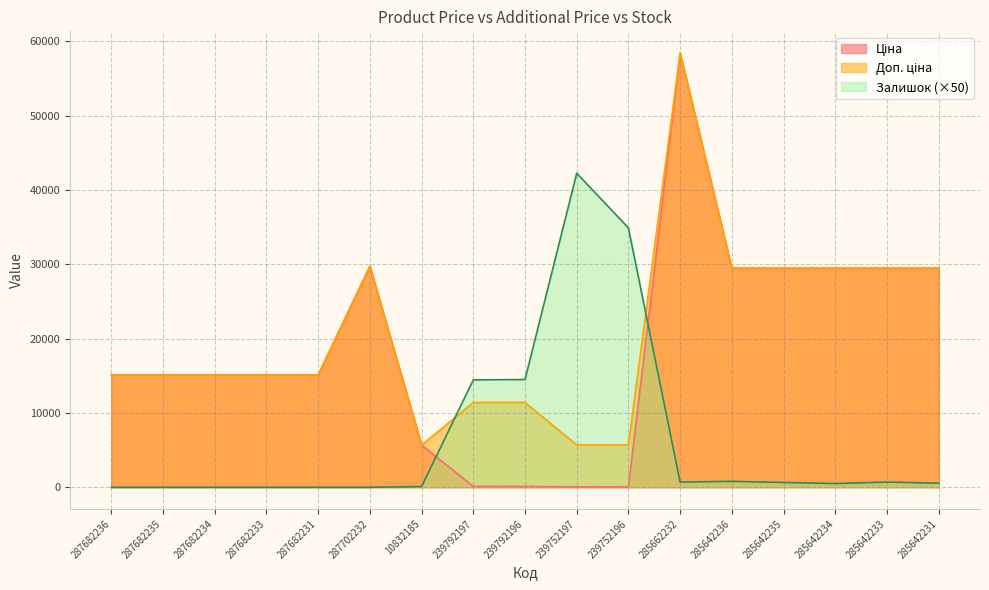

Which series ends up on top after the final intersection of Залишок and Доп. ціна?

Доп. ціна